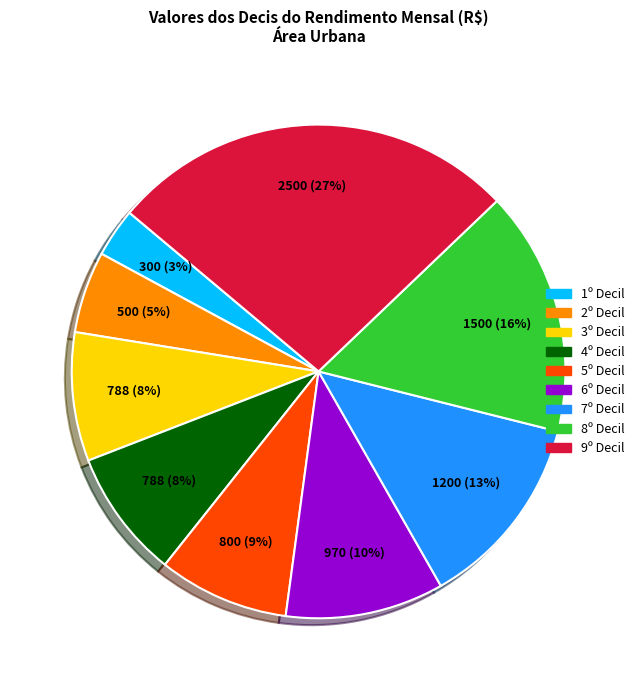

True or false: 5º Decil accounts for 9% of the total.

True